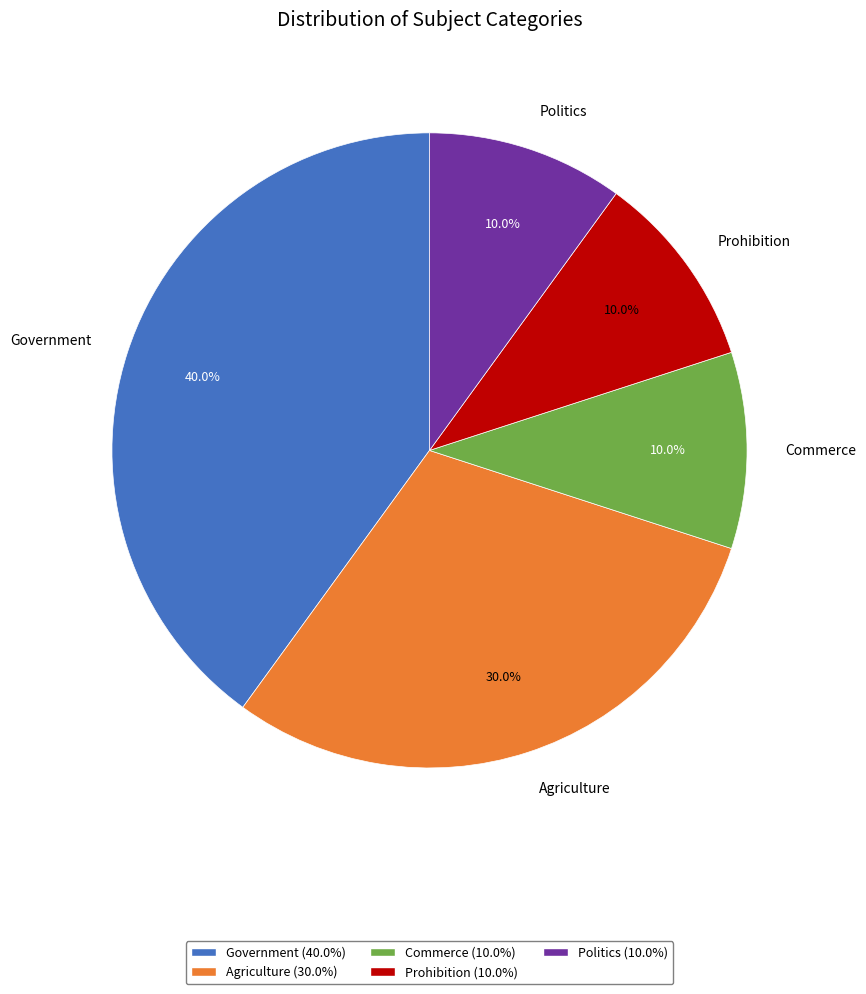

Does Politics account for over 50% of the chart?

No